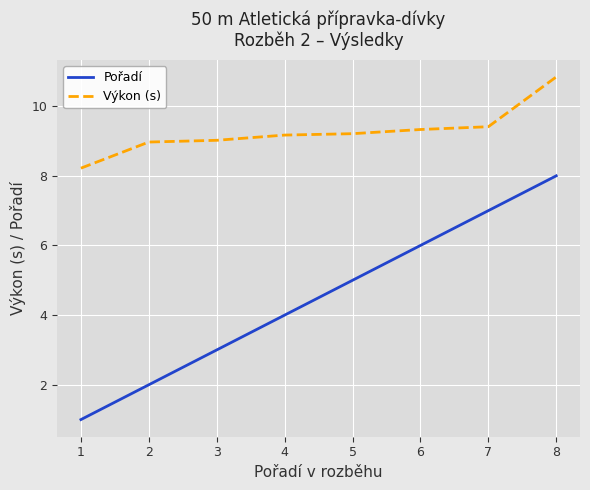

What is the sum of all Výkon (s) values?

74.2